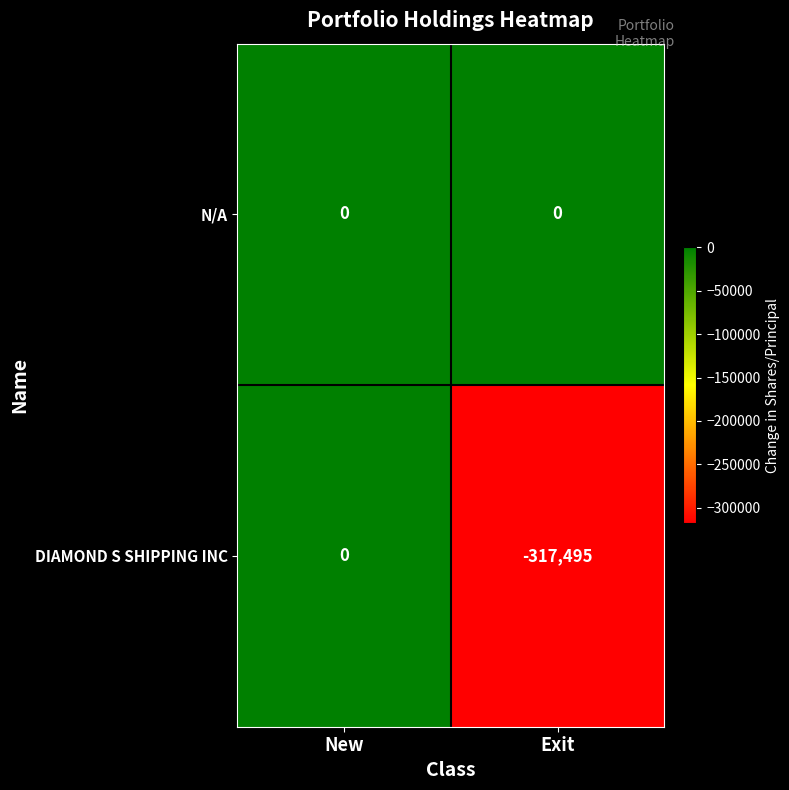

Which series has the largest total across all categories?

N/A